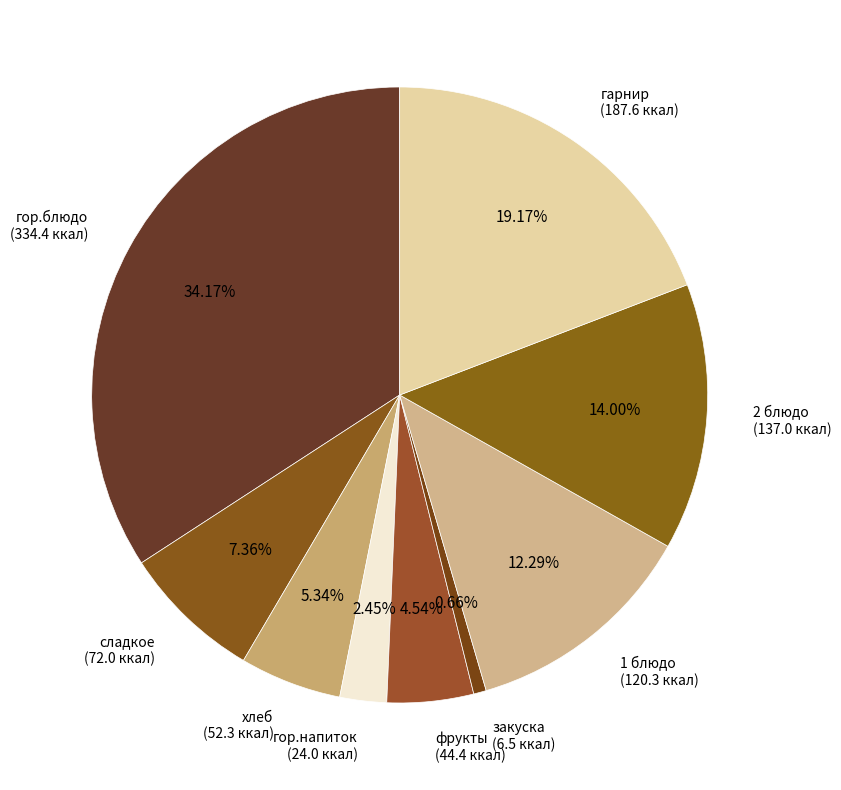

Count the number of slices in the pie.

9